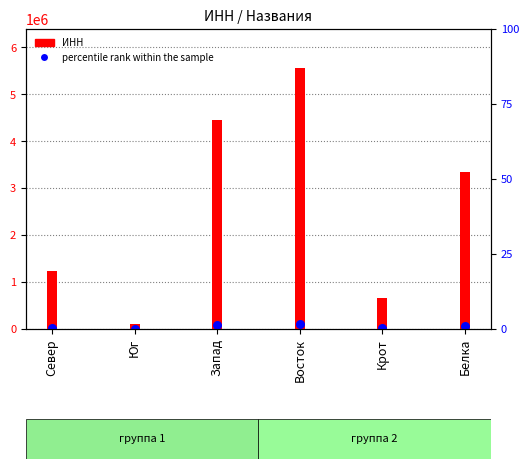

Which series reaches the maximum Y coordinate?

ИНН